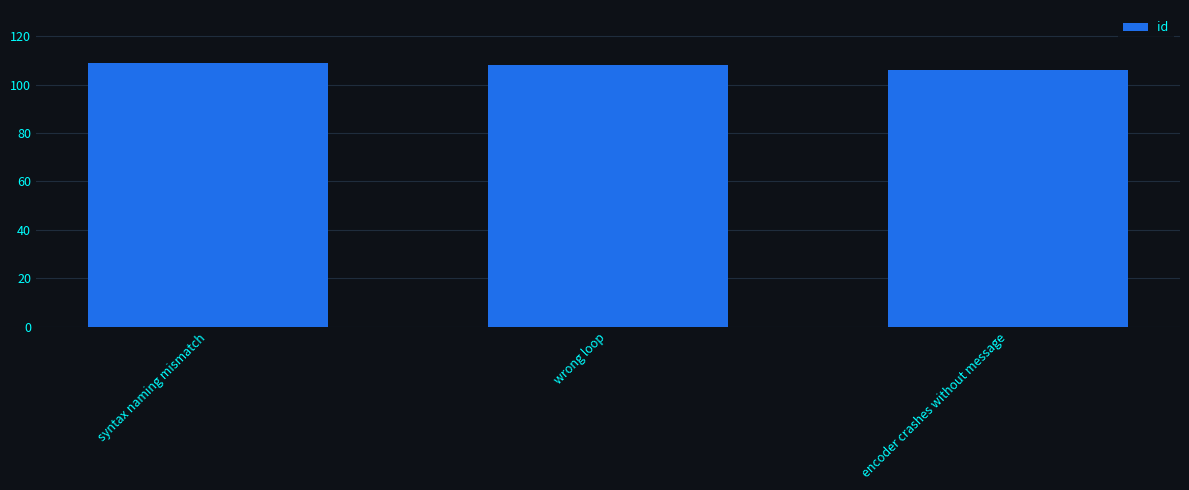

What is the maximum value shown in the chart?

109